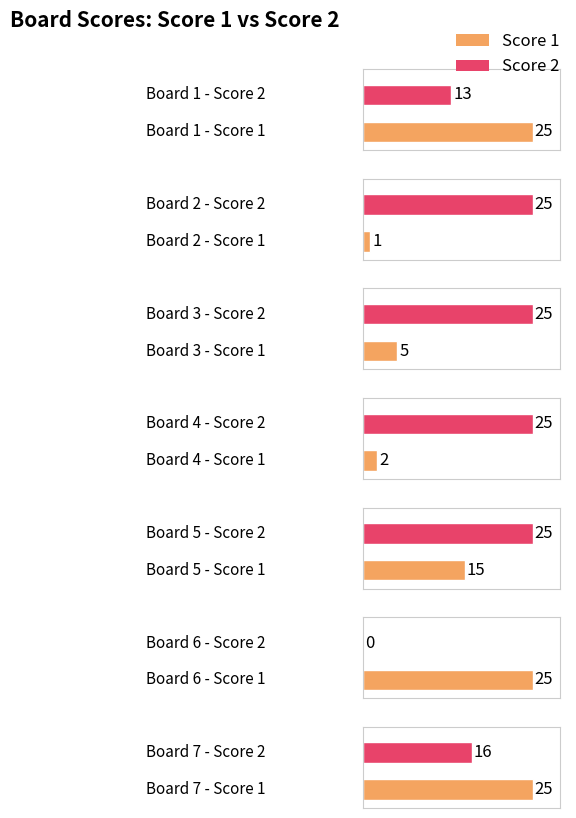

What is the average value of the Score 2 series?

18